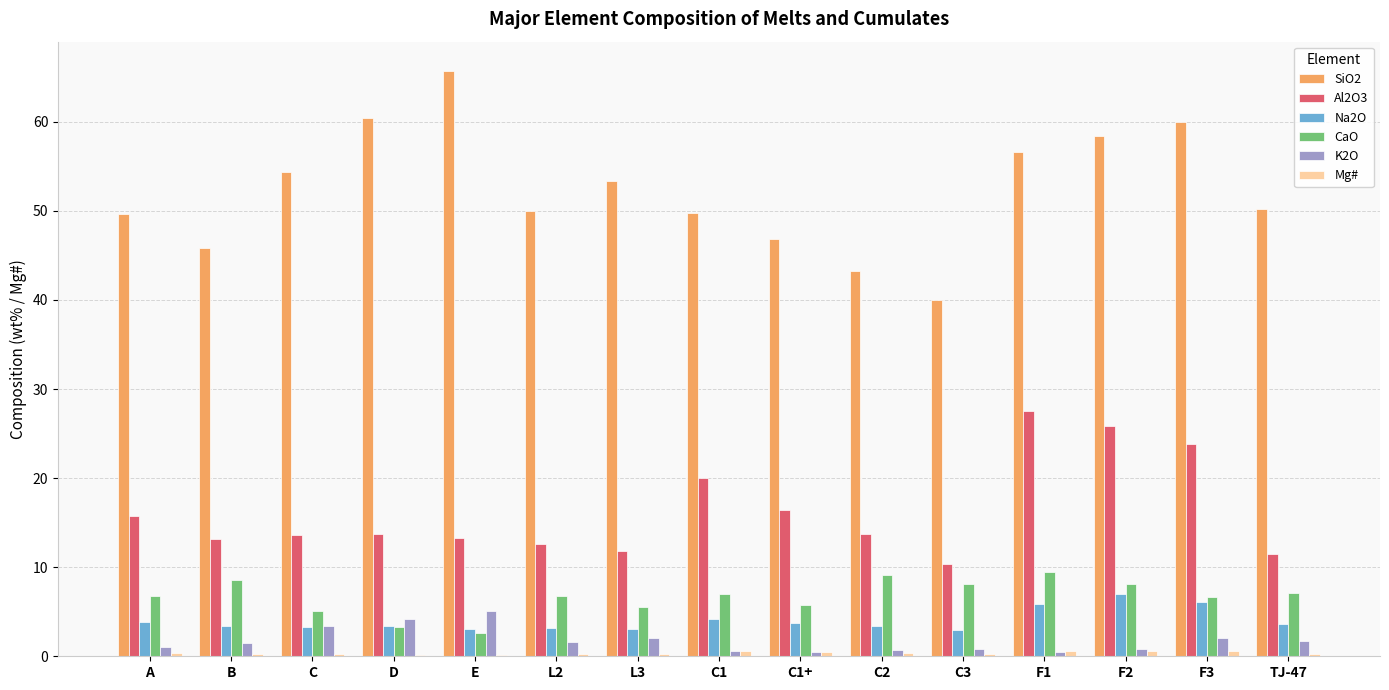

The CaO series shows 13.0 at C3. True or false?

False